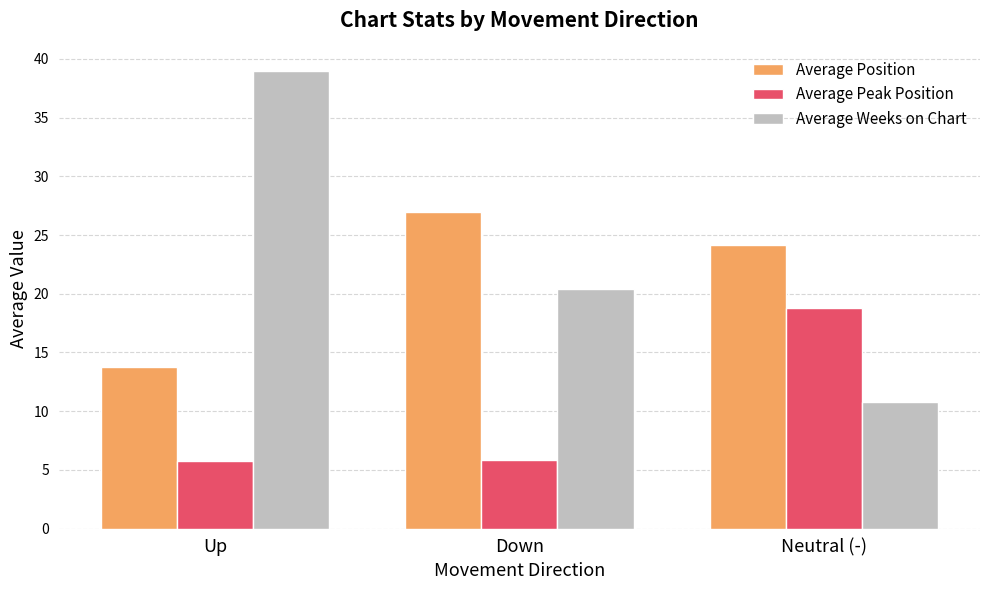

What is the highest value of the Average Peak Position series?

18.8